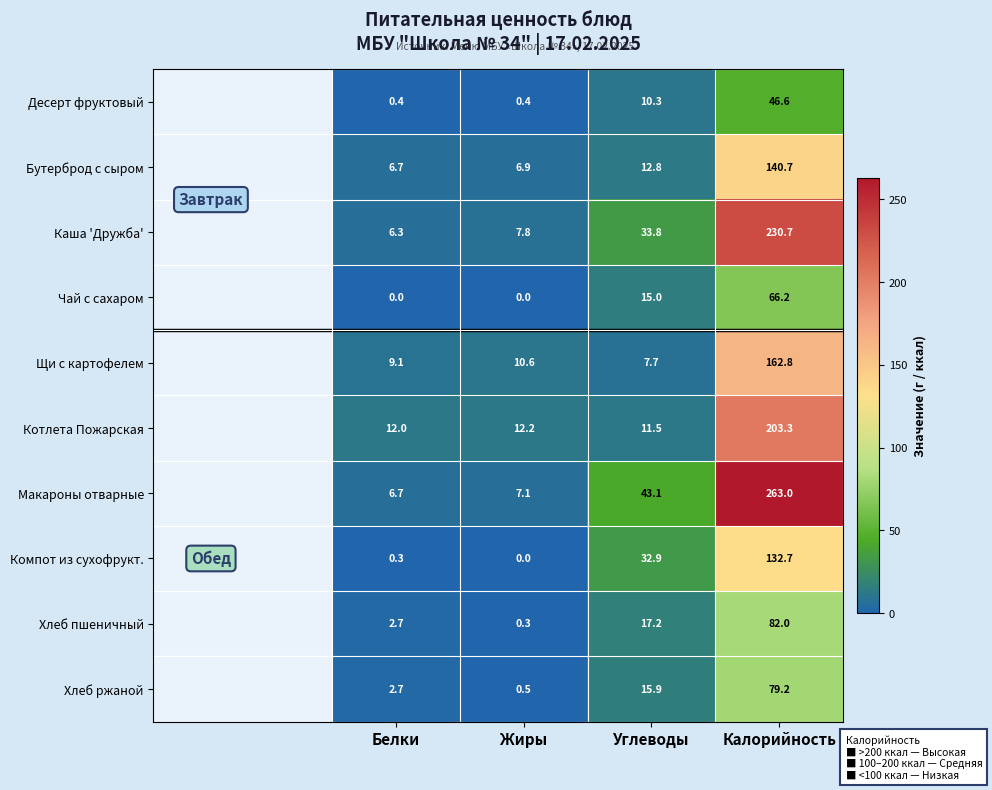

Rank the series at Углеводы from lowest to highest value.

Щи с картофелем, Десерт фруктовый, Котлета Пожарская, Бутерброд с сыром, Чай с сахаром, Хлеб ржаной, Хлеб пшеничный, Компот из сухофрукт., Каша 'Дружба', Макароны отварные